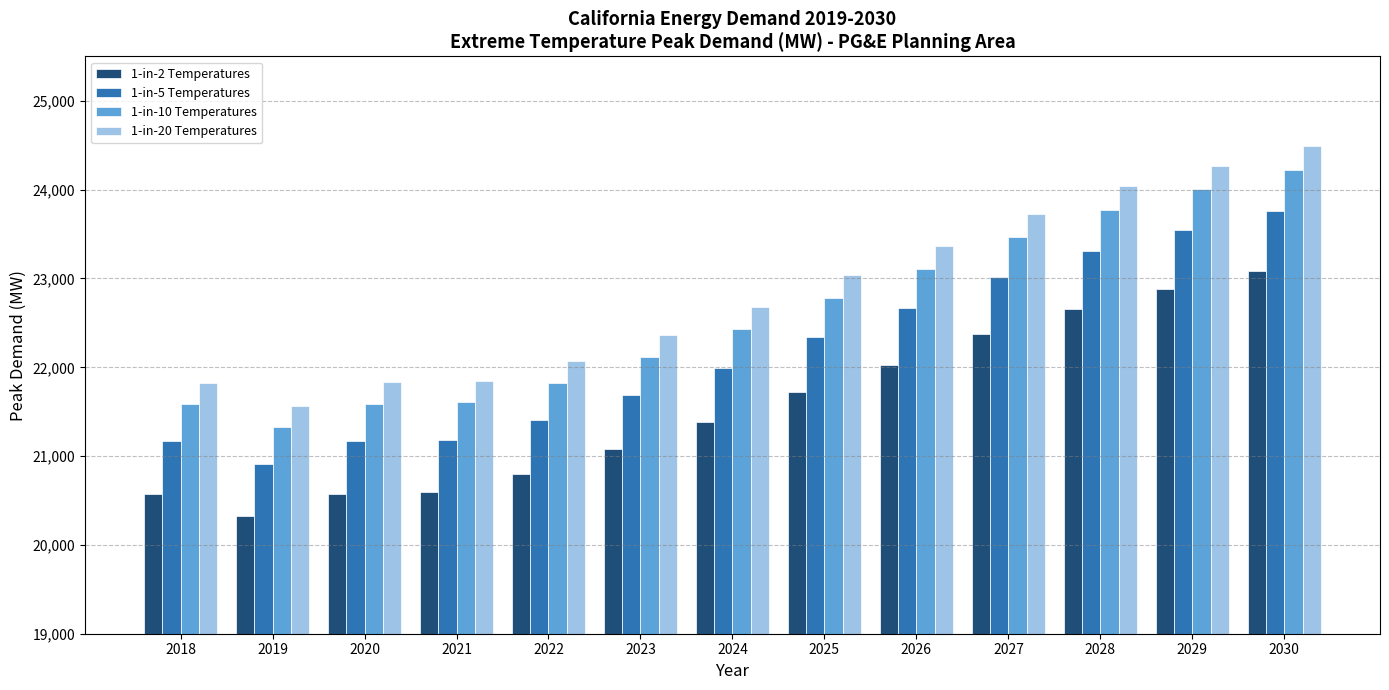

What is the difference between the maximum and minimum values in the 1-in-10 Temperatures series?

2899.3